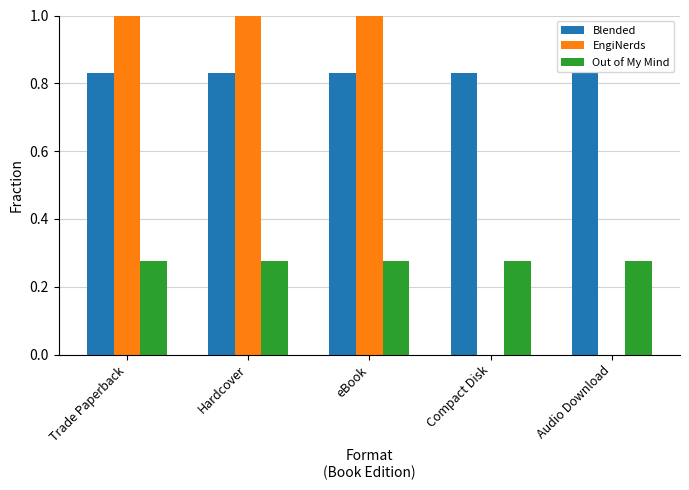

What is the sum of all Blended values?

4.1